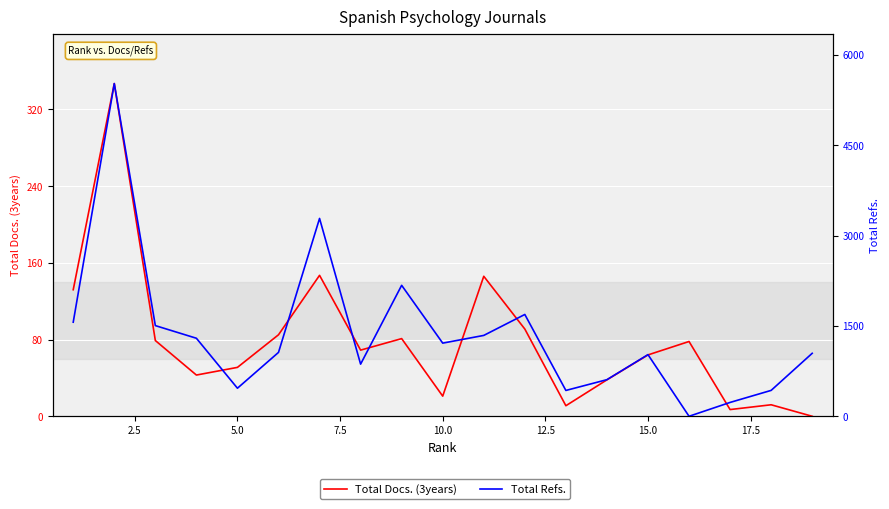

What is the value of the Total Refs. point at the 1st from the left?

1563